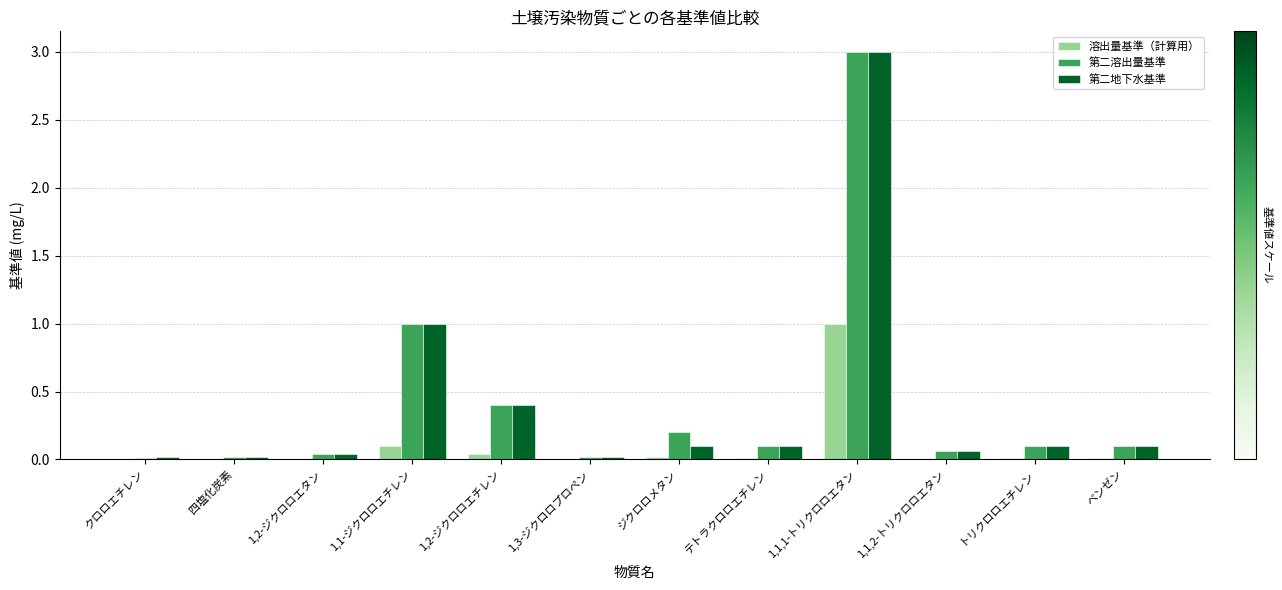

True or false: 第二溶出量基準 has a value of 0.2 at ジクロロメタン.

True